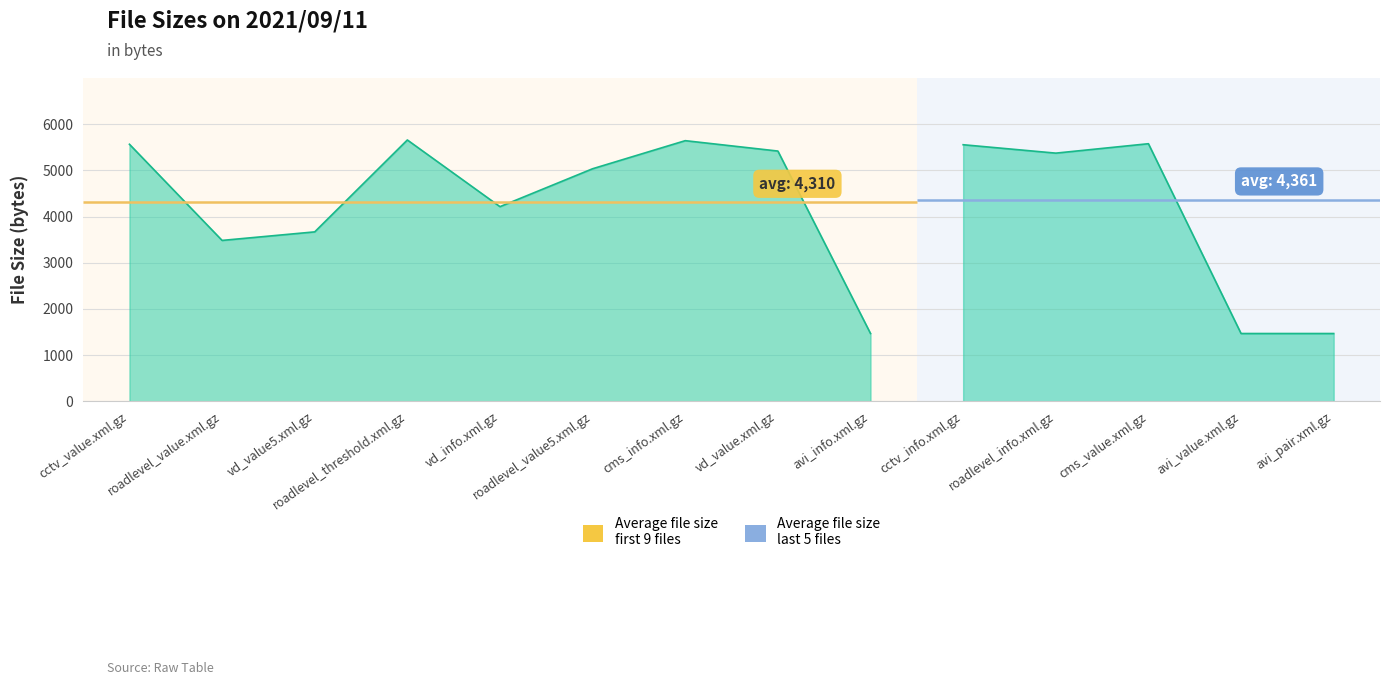

What is the change in value from vd_info.xml.gz to vd_value.xml.gz?

+1204